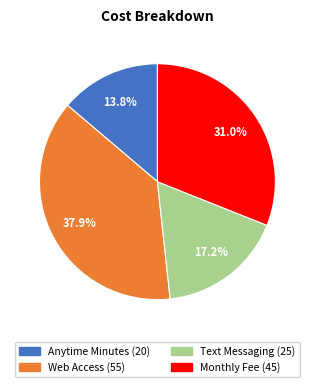

Rank the categories by value from highest to lowest.

Web Access, Monthly Fee, Text Messaging, Anytime Minutes